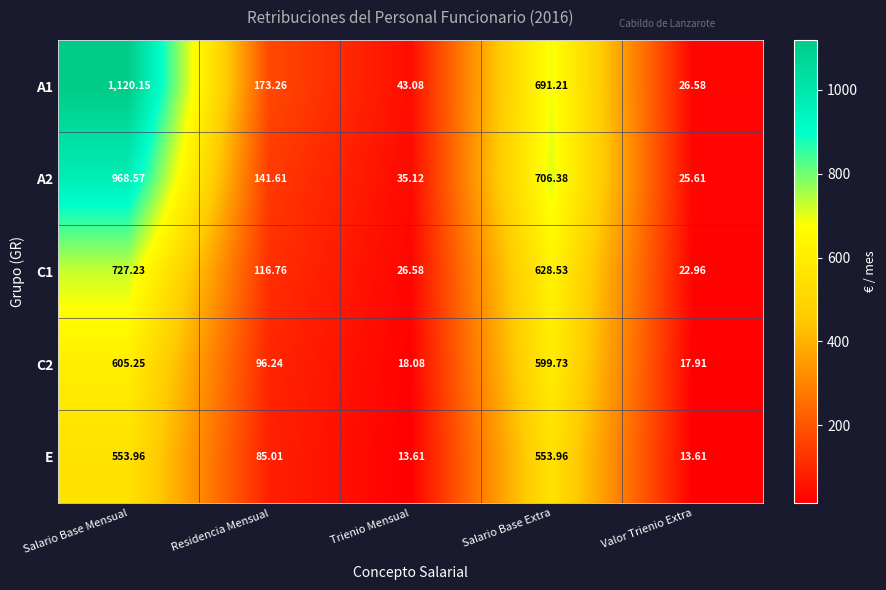

At which label does C2 first exceed 96?

Salario Base Mensual